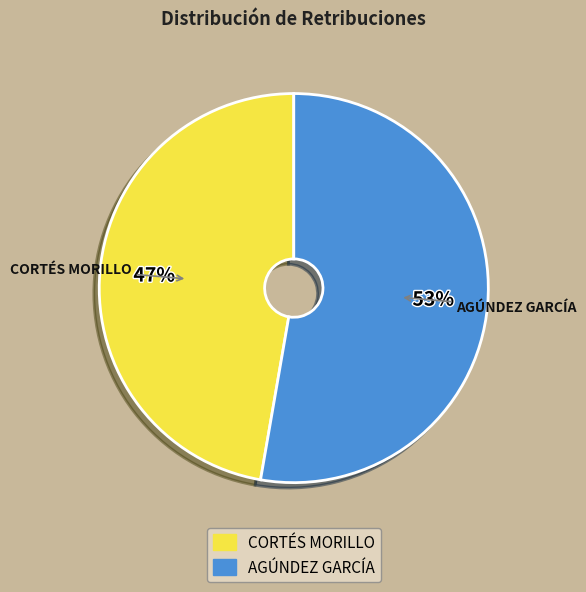

Which has a higher value, CORTÉS MORILLO or AGÚNDEZ GARCÍA?

AGÚNDEZ GARCÍA